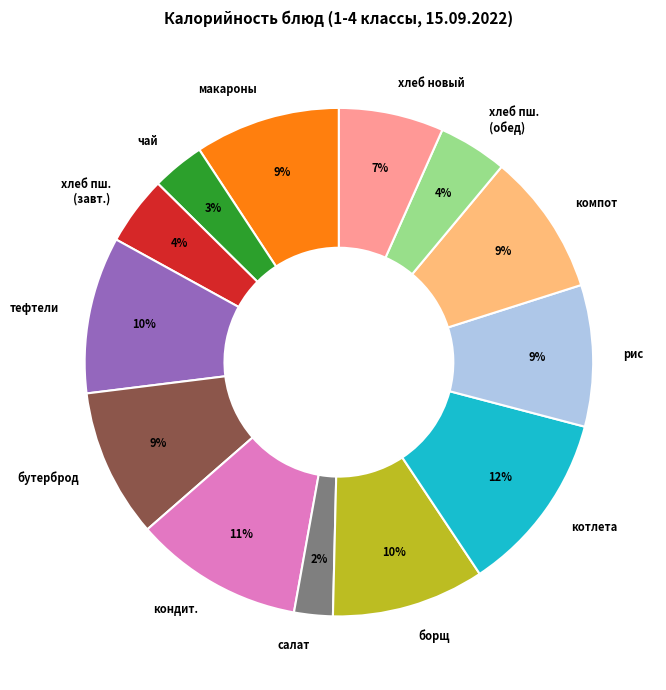

Is the sum of компот and макароны greater than half?

No